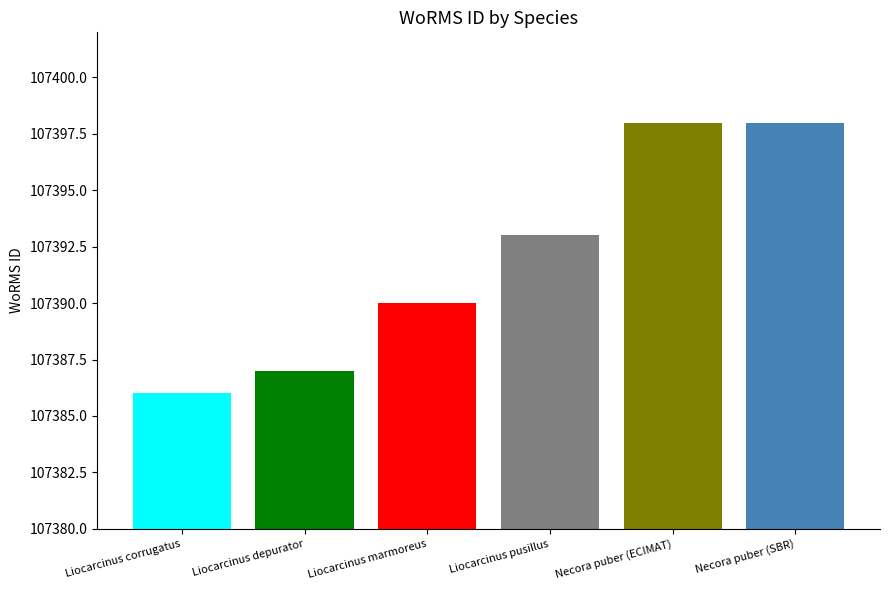

What is the minimum value shown in the chart?

107386